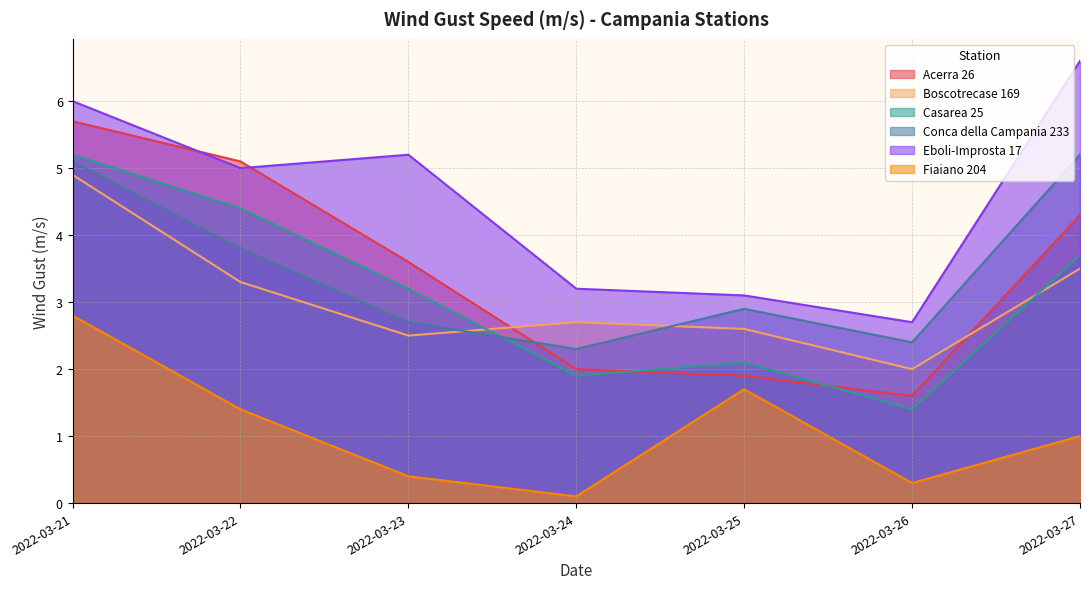

How many categories are shown in the chart?

7